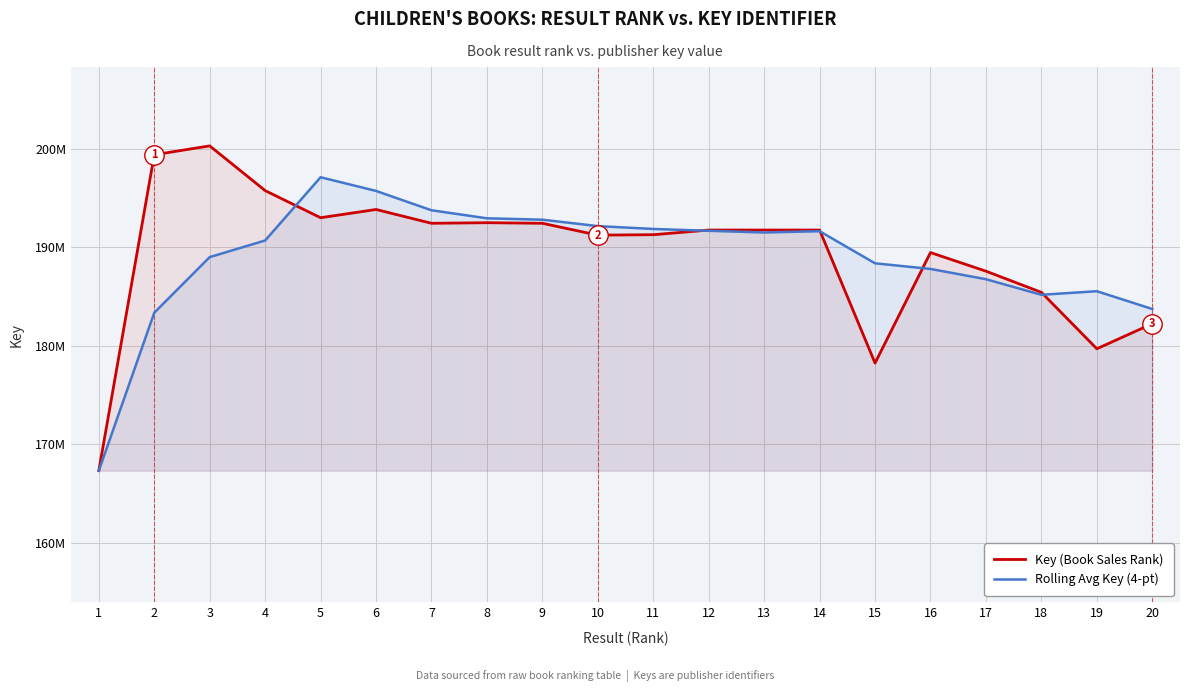

Which label corresponds to the smallest value in the chart?

1